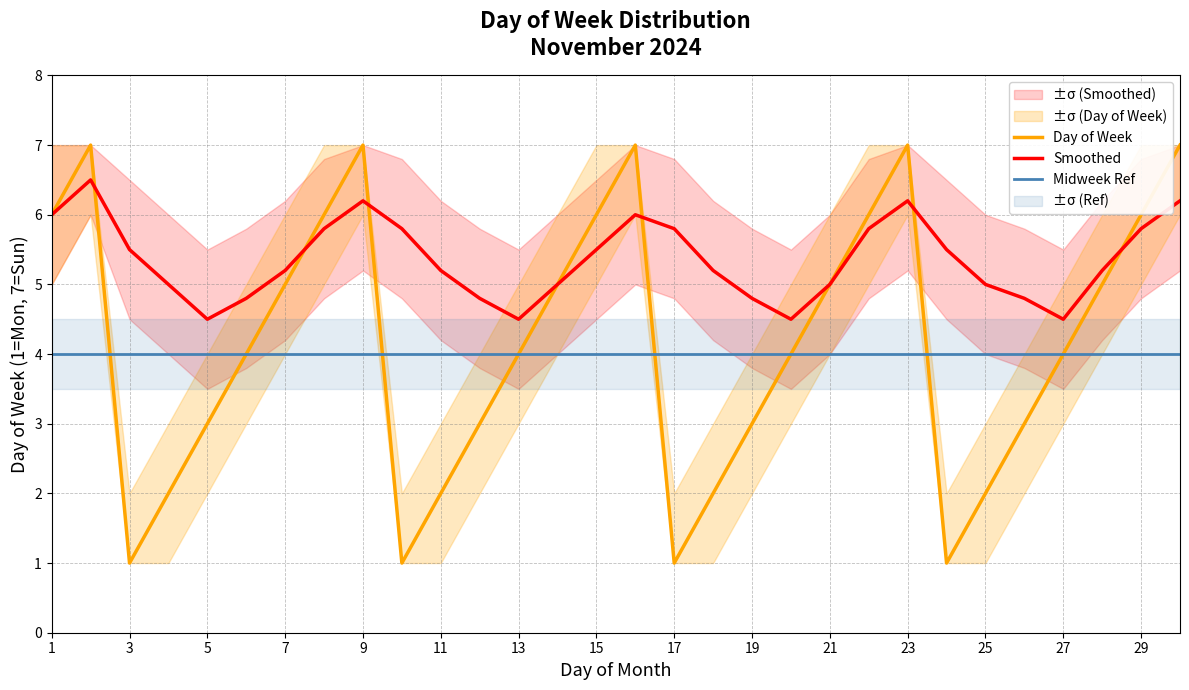

Reading left to right, extract all data points from this chart.

Day of Week: 6.0	7.0	1.0	2.0	3.0	4.0	5.0	6.0	7.0	1.0	2.0	3.0	4.0	5.0	6.0	7.0	1.0	2.0	3.0	4.0	5.0	6.0	7.0	1.0	2.0	3.0	4.0	5.0	6.0	7.0
Smoothed: 6.0	6.5	5.5	5.0	4.5	4.8	5.2	5.8	6.2	5.8	5.2	4.8	4.5	5.0	5.5	6.0	5.8	5.2	4.8	4.5	5.0	5.8	6.2	5.5	5.0	4.8	4.5	5.2	5.8	6.2
Midweek Ref: 4.0	4.0	4.0	4.0	4.0	4.0	4.0	4.0	4.0	4.0	4.0	4.0	4.0	4.0	4.0	4.0	4.0	4.0	4.0	4.0	4.0	4.0	4.0	4.0	4.0	4.0	4.0	4.0	4.0	4.0